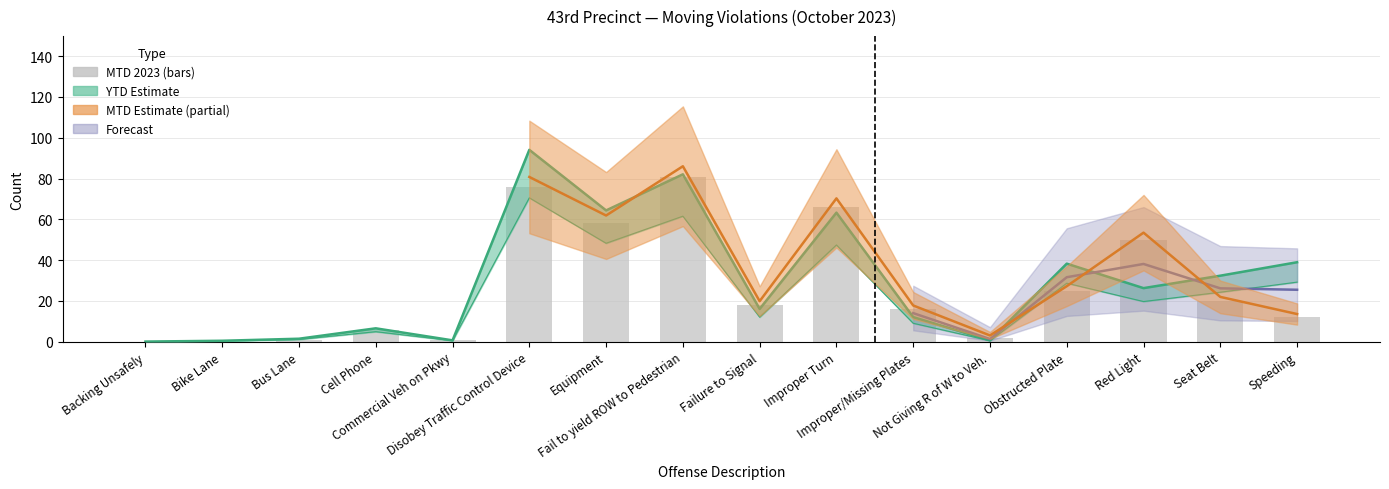

What is the approximate value at Fail to yield ROW to Pedestrian, to the nearest 10?

80